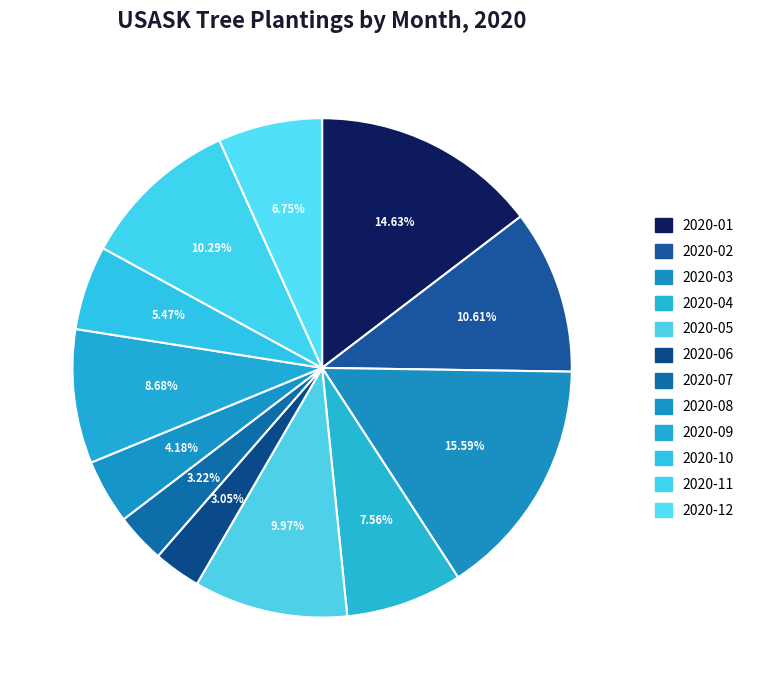

How many slices are in this pie chart?

12